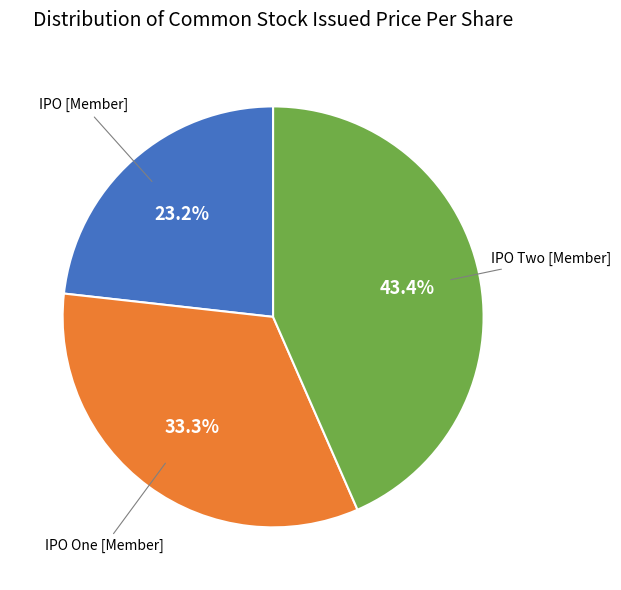

Does any single category account for the majority?

No